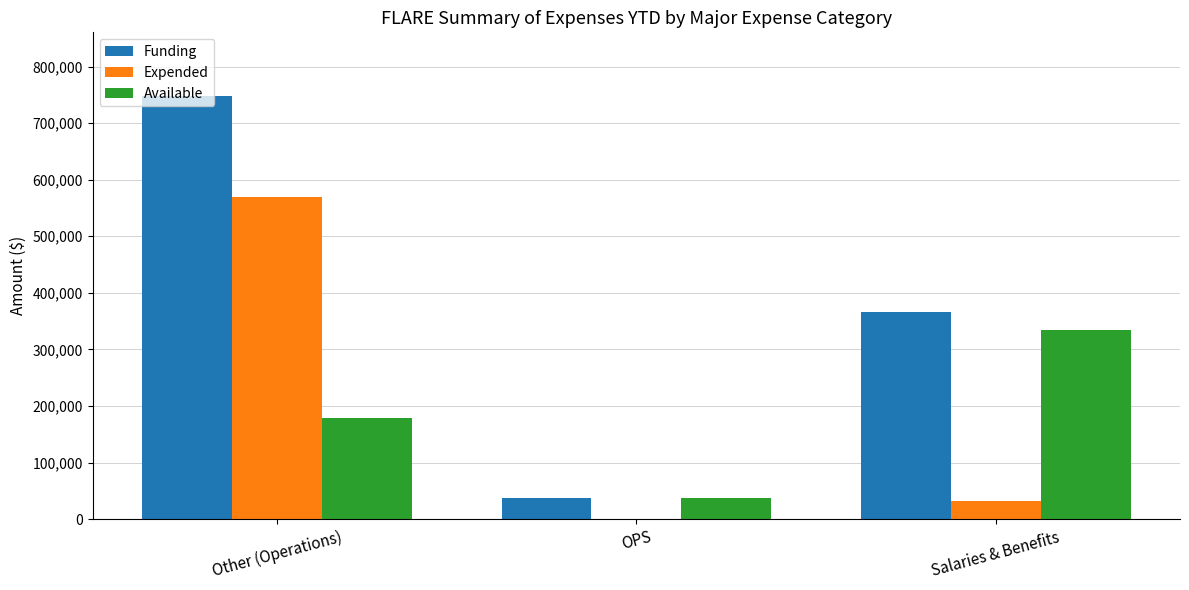

Between Other (Operations) and Salaries & Benefits, which series saw the biggest shift?

Expended